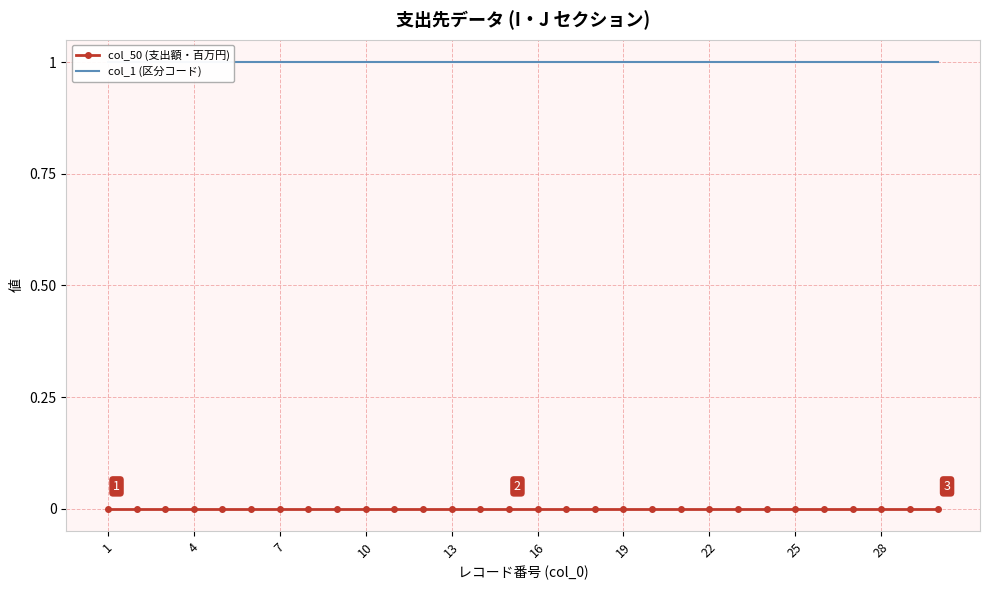

How many series are shown in this chart?

2